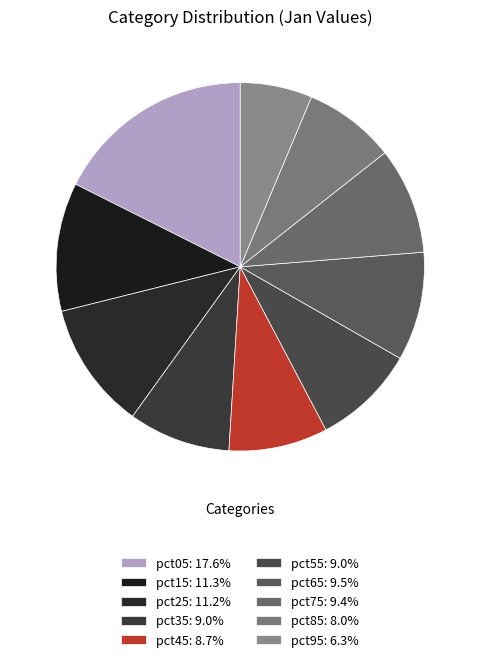

What portion of the pie excludes pct95?

93.7%